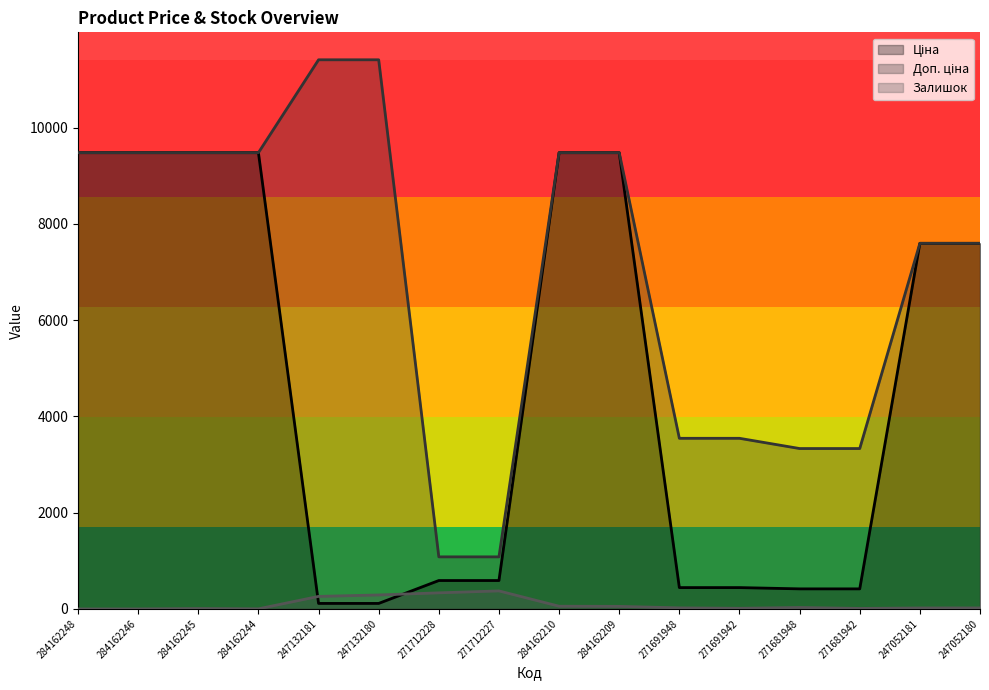

What is the sum of the Ціна values at 284162248 and 271681942?

9896.6